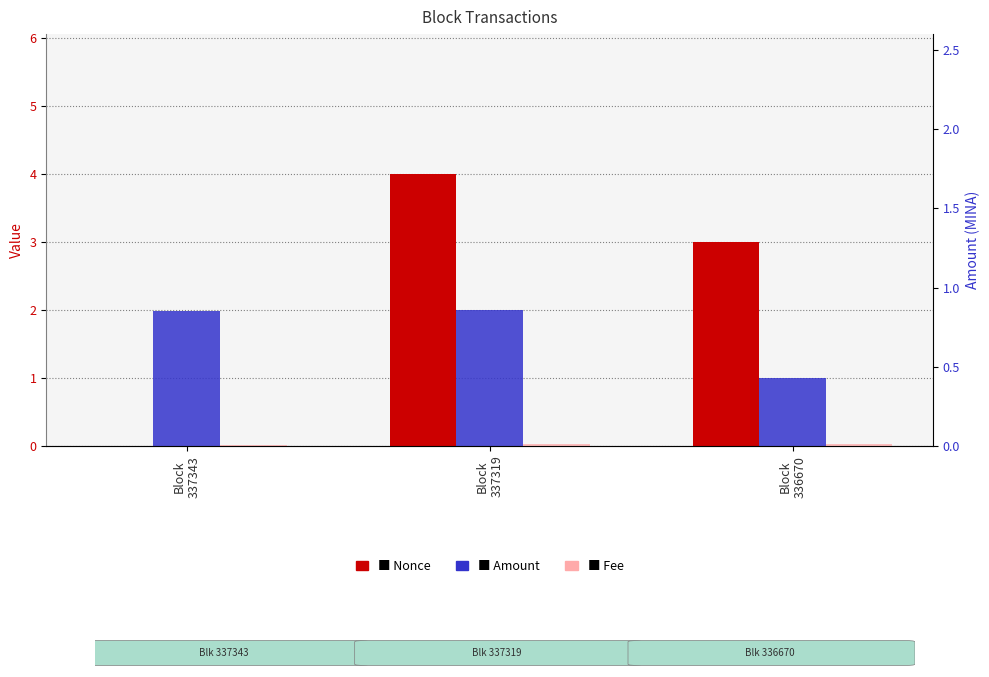

Which has a higher value, Block
337319 or Block
337343?

Block
337319